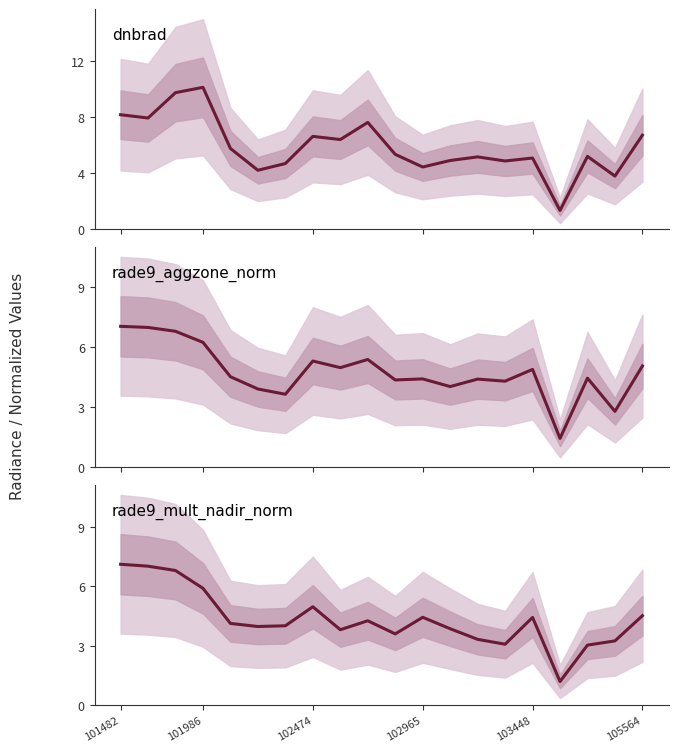

Which series has the largest range (max minus min)?

dnbrad